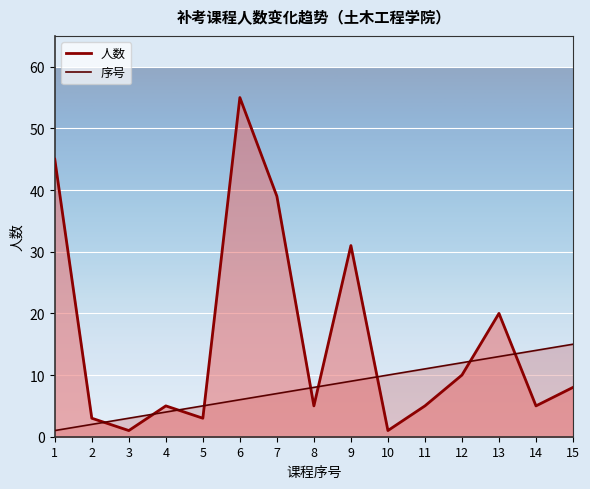

True or false: 序号 has more than 0 interior local peaks.

False